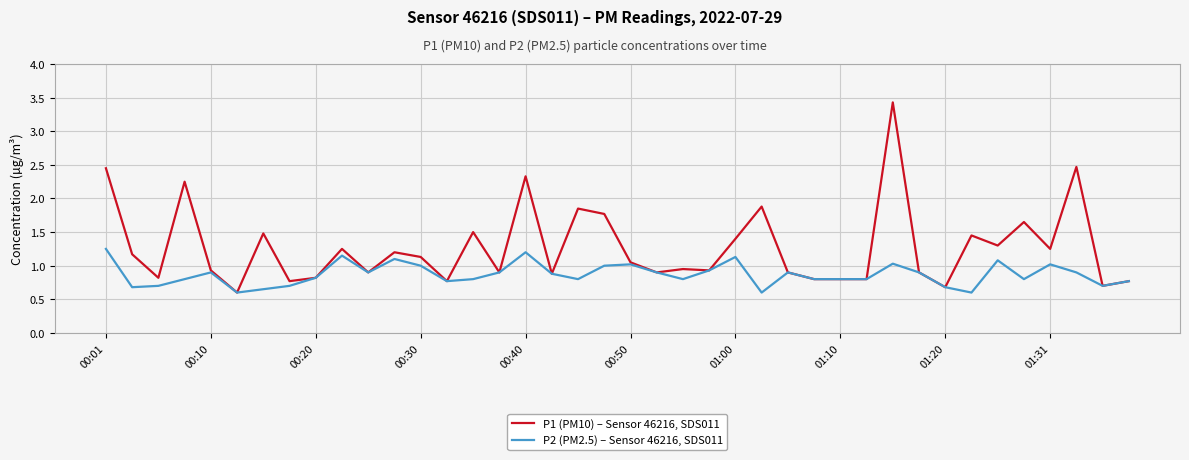

What is the lowest value of the P1 (PM10) – Sensor 46216, SDS011 series?

0.6